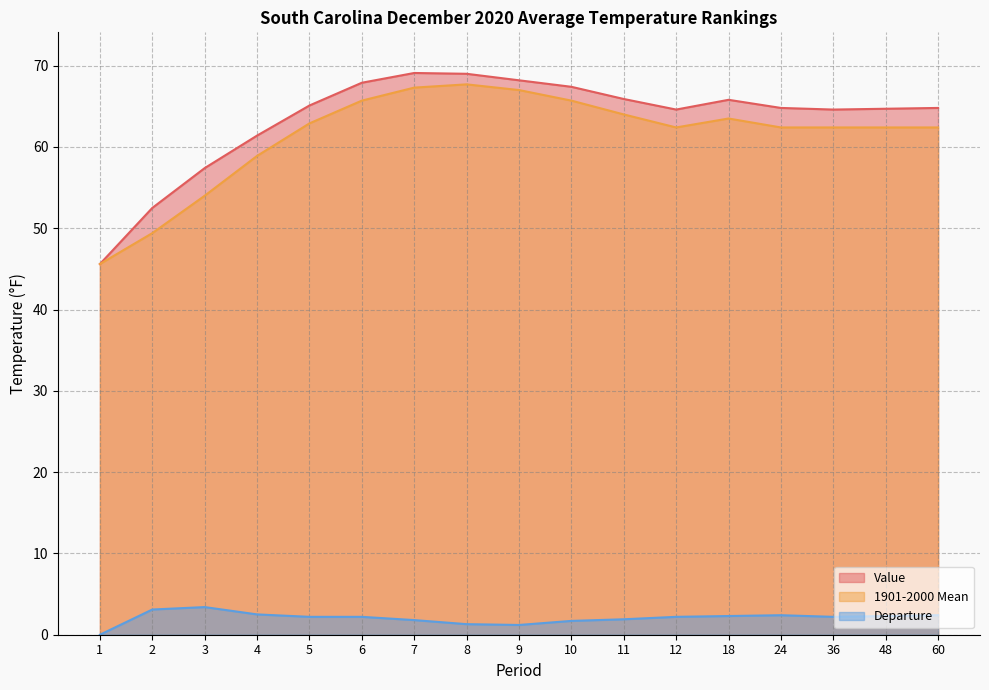

Reading right to left, list all the values displayed in this chart.

Value: 60=64.8	48=64.7	36=64.6	24=64.8	18=65.8	12=64.6	11=65.9	10=67.4	9=68.2	8=69.0	7=69.1	6=67.9	5=65.1	4=61.4	3=57.4	2=52.5	1=45.6
1901-2000 Mean: 60=62.4	48=62.4	36=62.4	24=62.4	18=63.5	12=62.4	11=64.0	10=65.7	9=67.0	8=67.7	7=67.3	6=65.7	5=62.9	4=58.9	3=54.0	2=49.4	1=45.6
Departure: 60=2.4	48=2.3	36=2.2	24=2.4	18=2.3	12=2.2	11=1.9	10=1.7	9=1.2	8=1.3	7=1.8	6=2.2	5=2.2	4=2.5	3=3.4	2=3.1	1=0.0